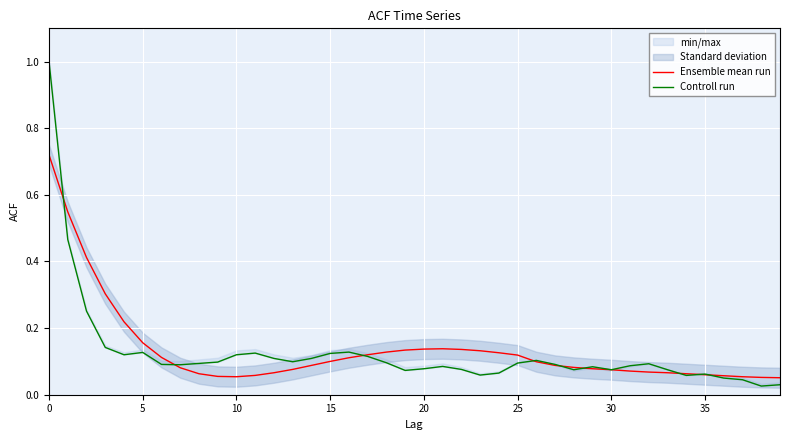

What is the sum of the Controll run values at 26 and 38?

0.1